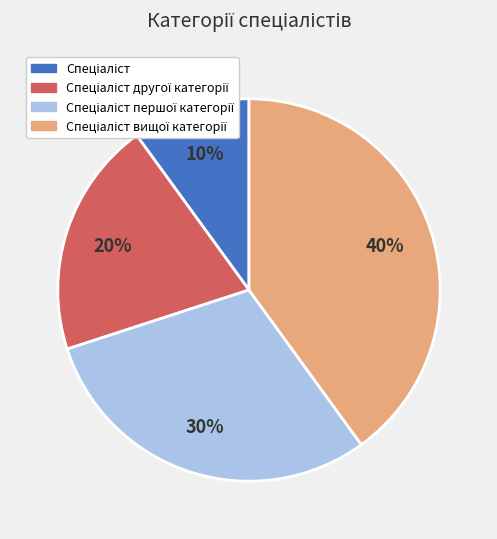

How many slices are in this pie chart?

4